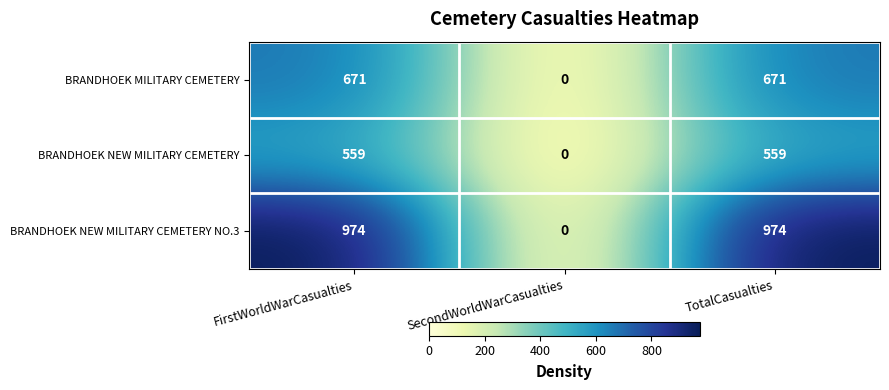

Rank the series by their maximum value, from highest to lowest.

BRANDHOEK NEW MILITARY CEMETERY NO.3, BRANDHOEK MILITARY CEMETERY, BRANDHOEK NEW MILITARY CEMETERY